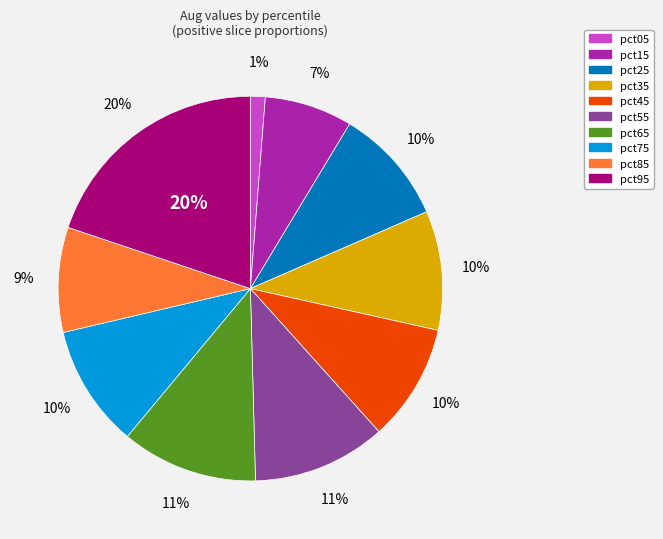

Between pct35 and pct95, which is larger?

pct95